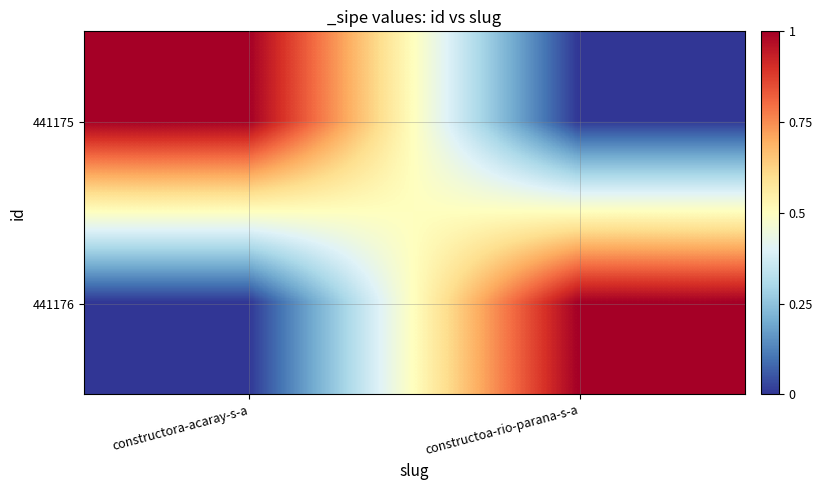

Which series has the widest spread of values?

441175